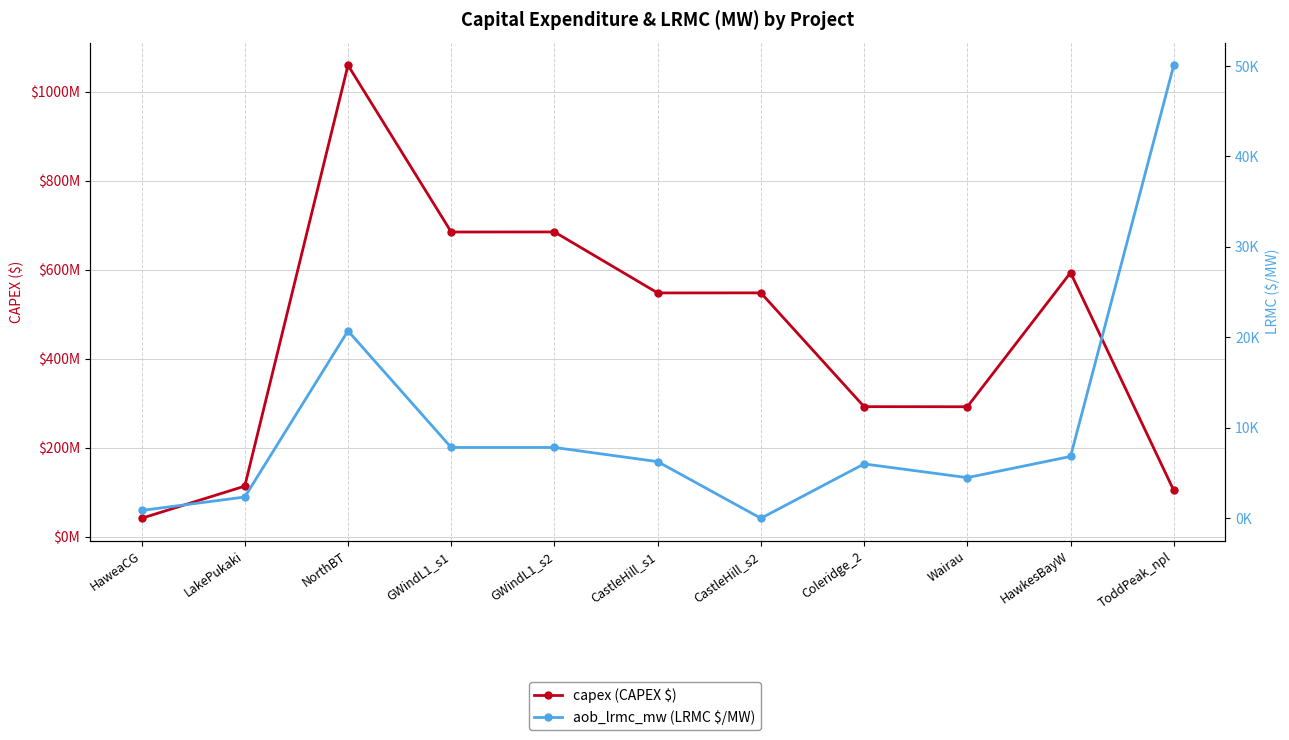

The aob_lrmc_mw (LRMC $/MW) series shows 3240.2 at GWindL1_s1. True or false?

False